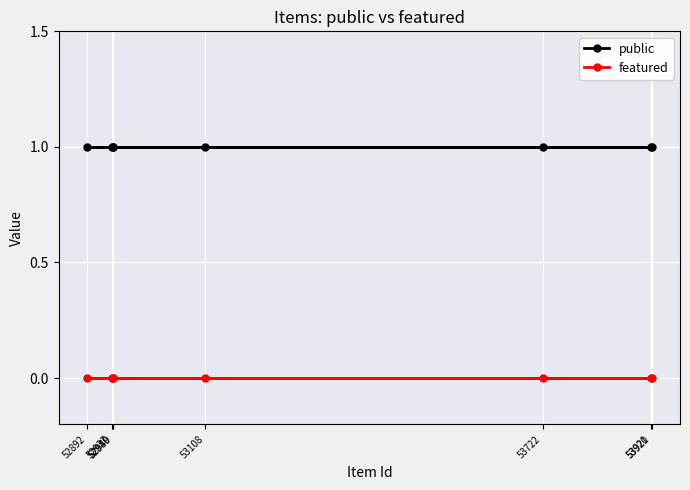

What is the total value across all series at 52937?

1